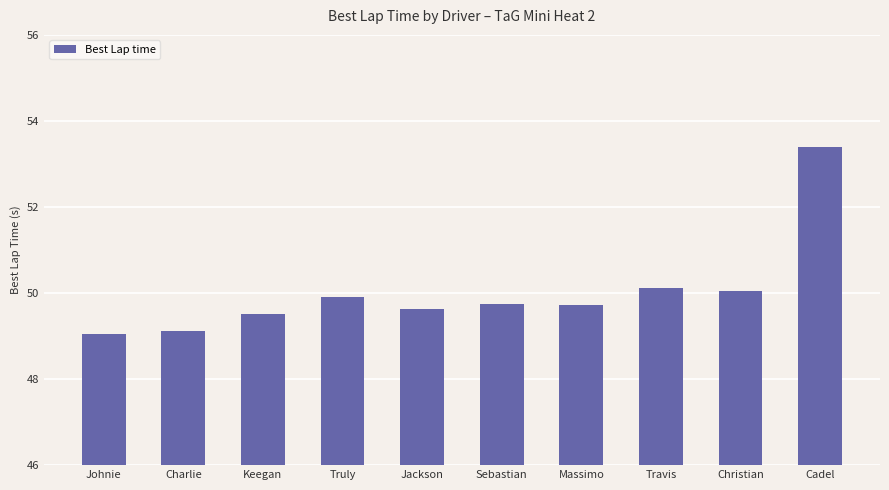

Which has a higher value, Keegan or Cadel?

Cadel